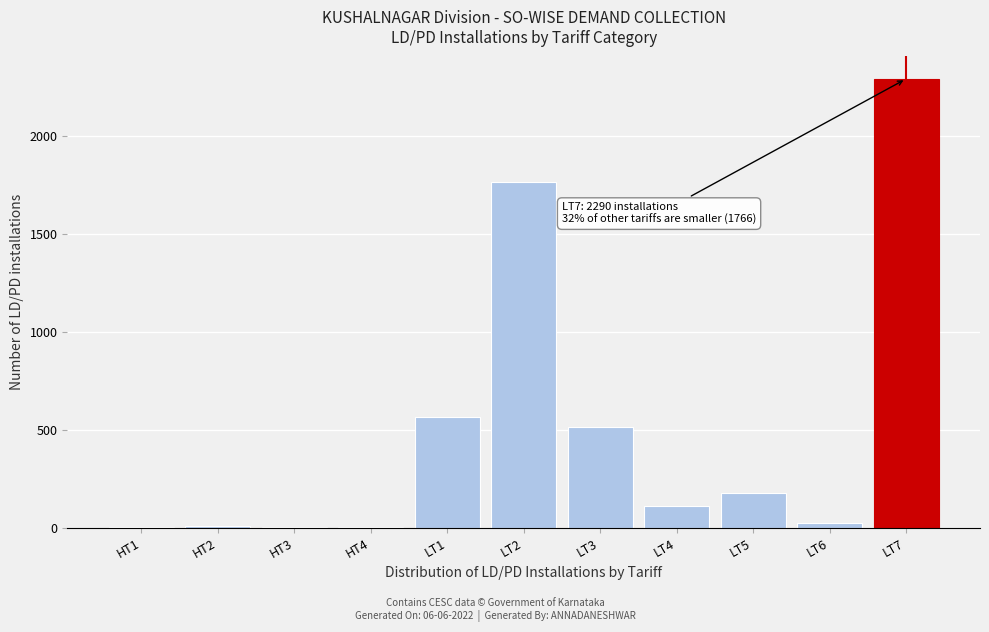

Is it true that the value at LT2 is 1766?

True